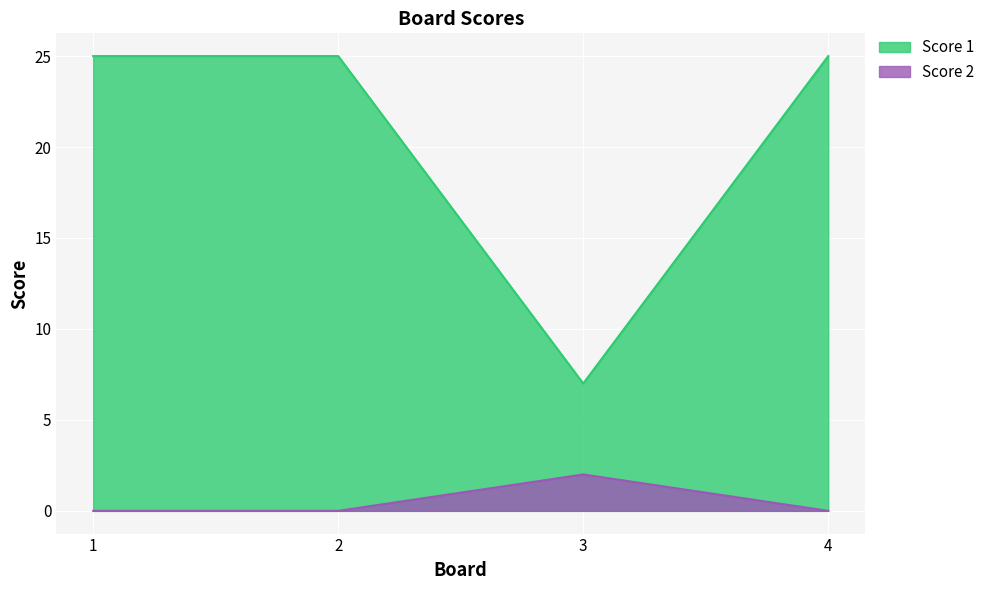

True or false: Score 1 and Score 2 cross at least once.

False